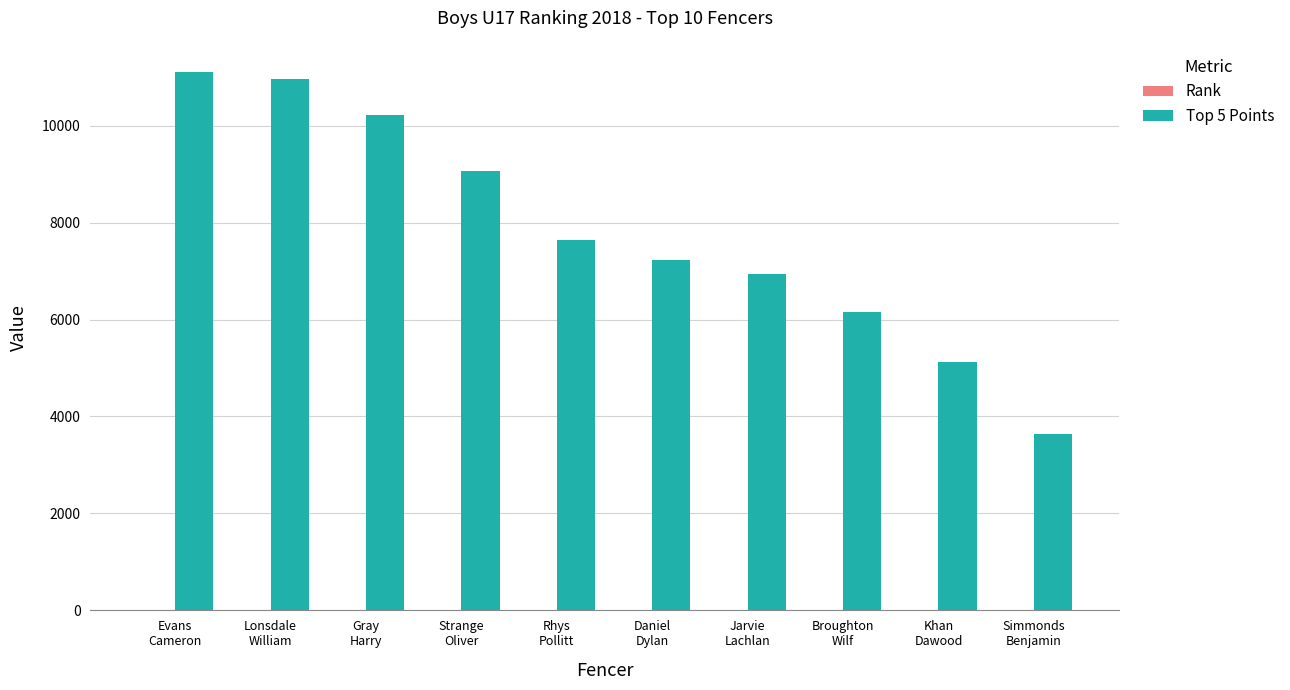

What is the maximum value shown in the chart?

11112.0